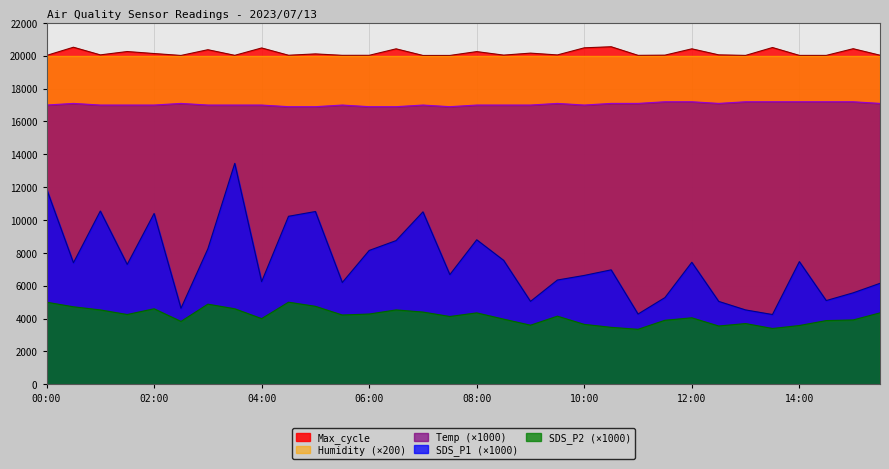

What value does the Max_cycle series have at 07:30, to the nearest 10?

20020